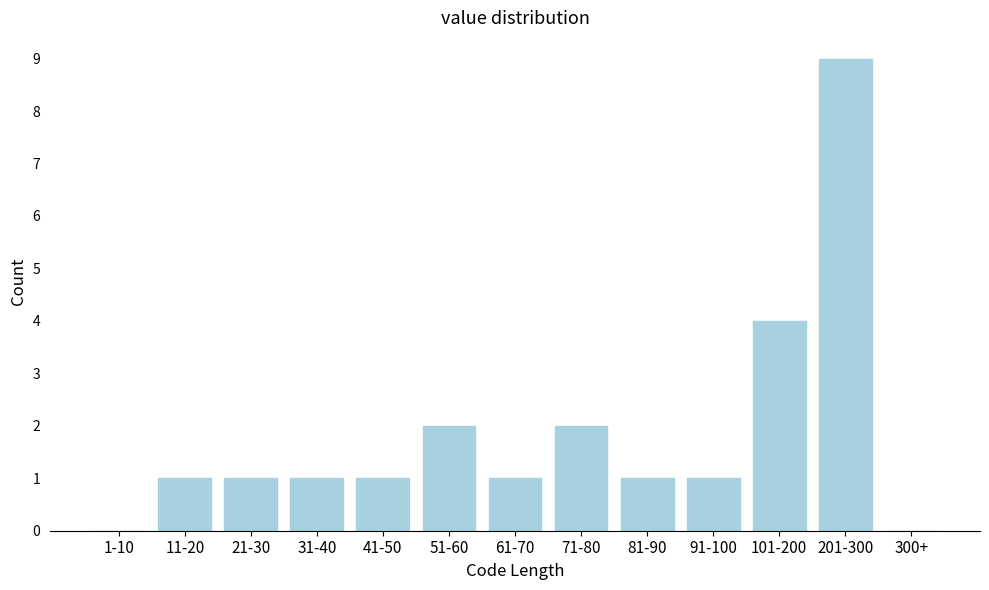

Reading left to right, extract all data points from this chart.

1-10=0	11-20=1	21-30=1	31-40=1	41-50=1	51-60=2	61-70=1	71-80=2	81-90=1	91-100=1	101-200=4	201-300=9	300+=0